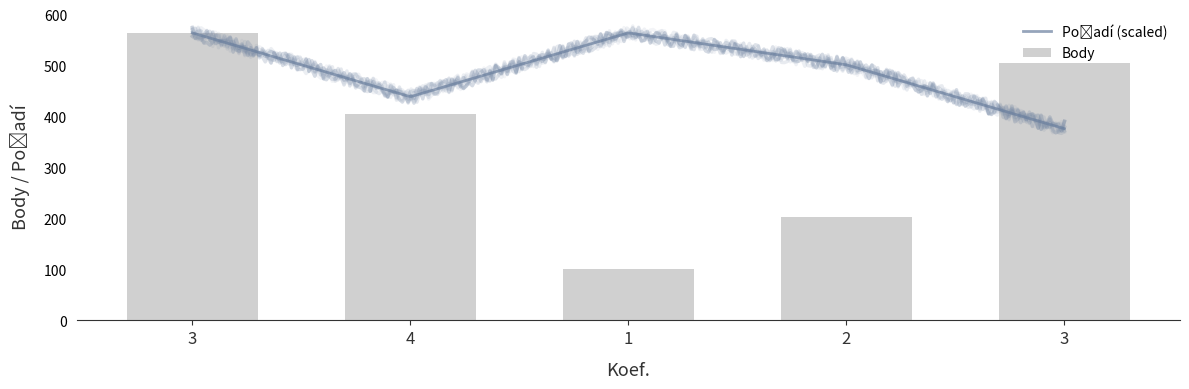

What is the difference between the maximum and minimum values?

463